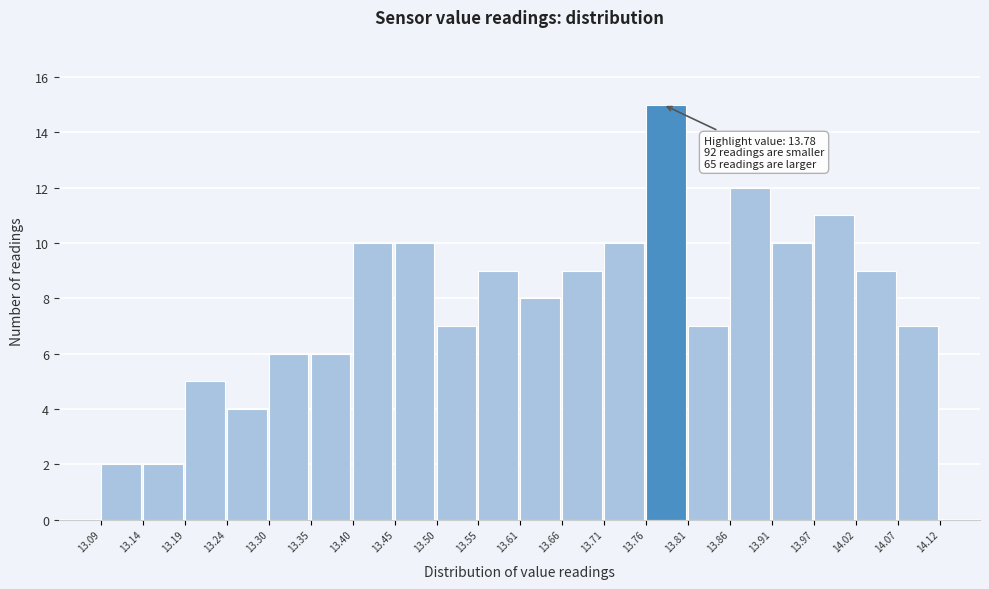

Which range on the x-axis has the tallest bar?

13.76 to 13.81